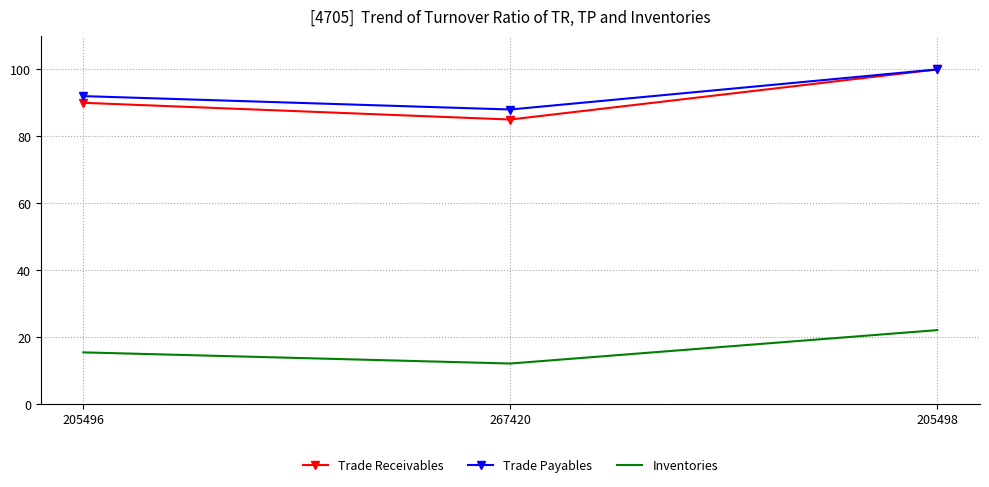

Where is Inventories nearest to the value 17?

205496